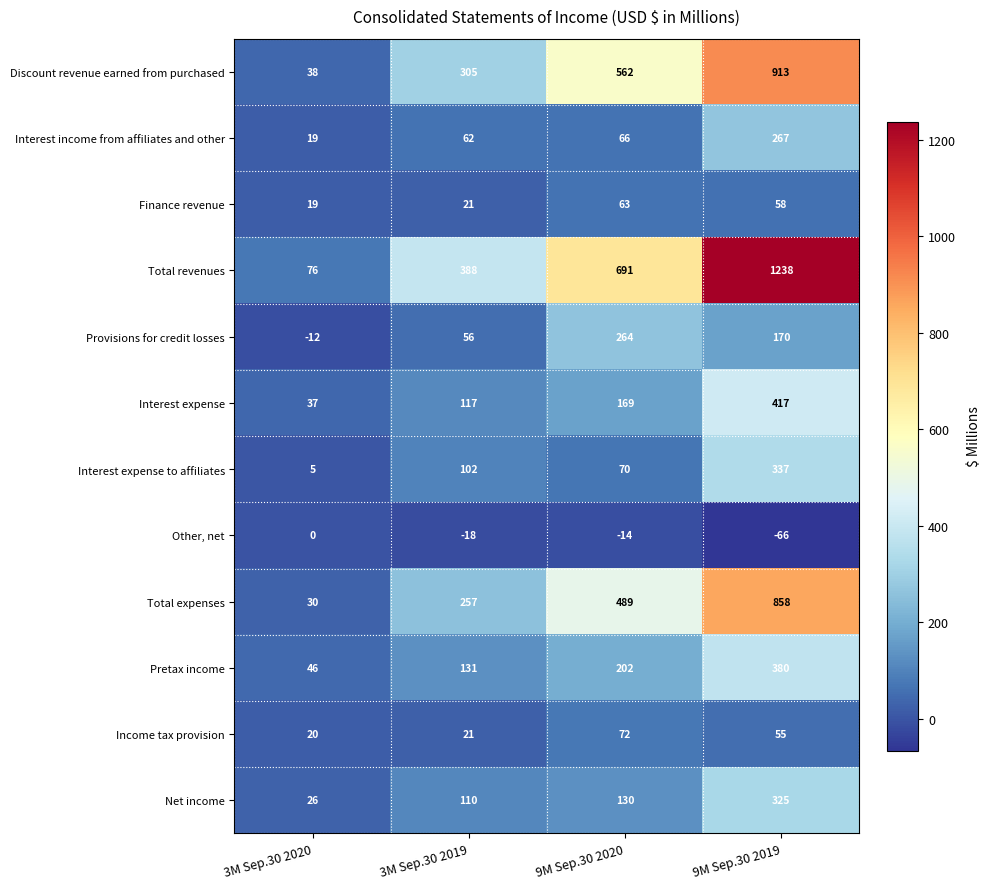

What is the smallest value displayed?

-66